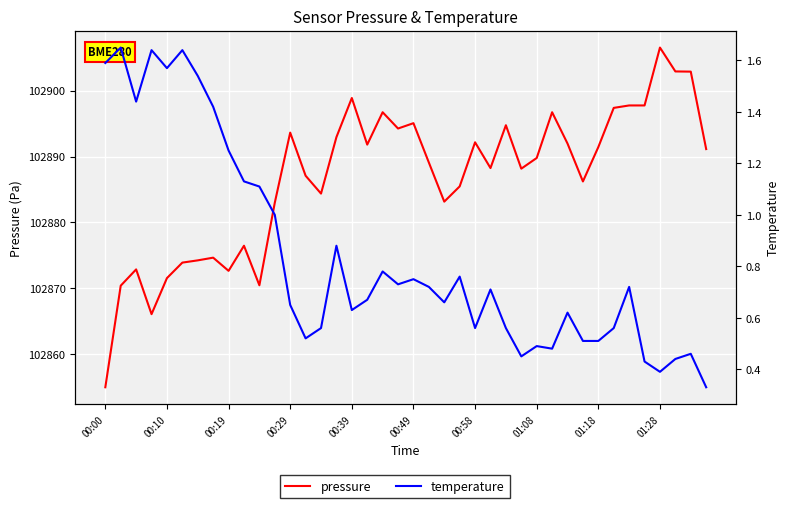

How many lines are shown in the chart?

2